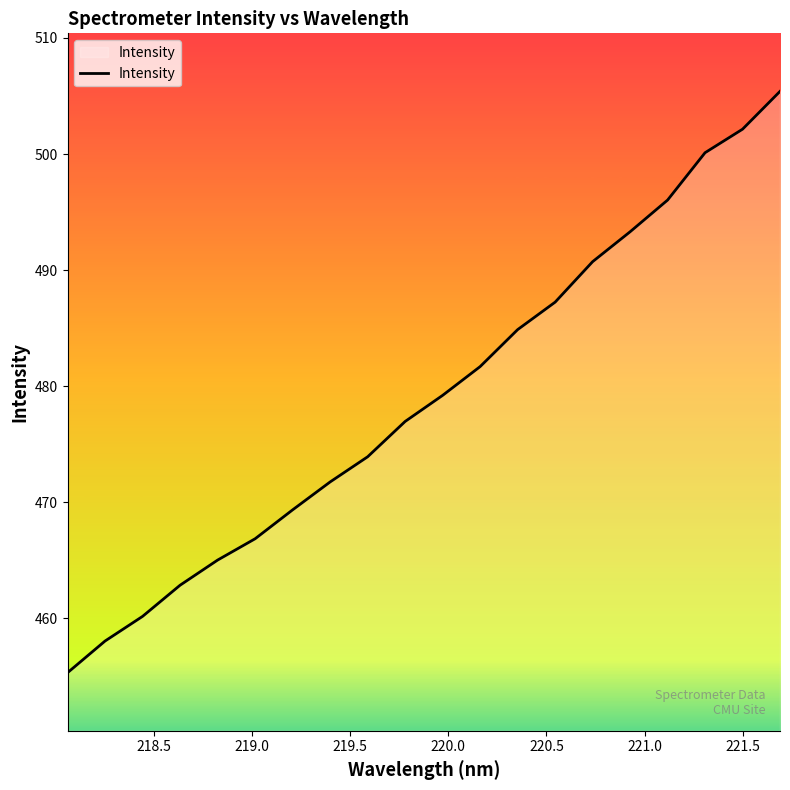

What is the maximum value shown in the chart?

505.4